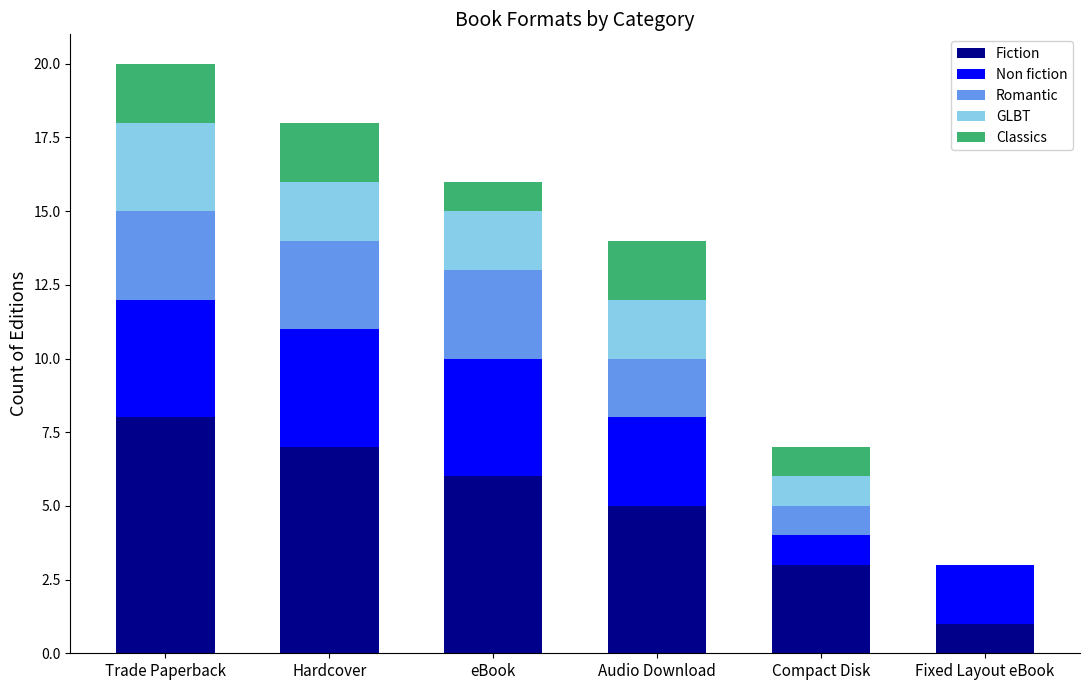

At which label does Fiction reach its peak?

Trade Paperback